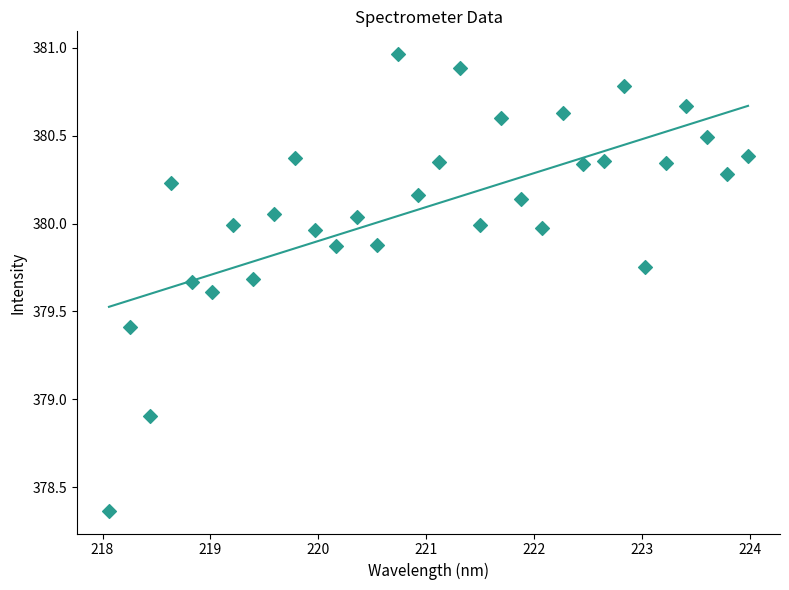

What Y value in the scatter plot is closest to 379?

378.9